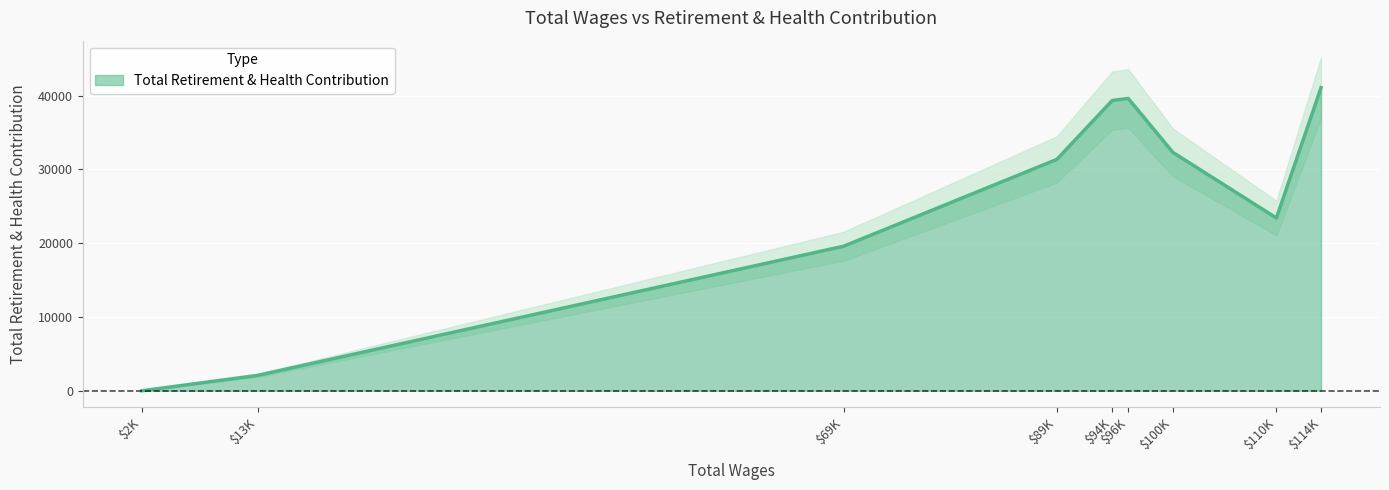

What is the highest value of the Total Retirement & Health Contribution series?

41096